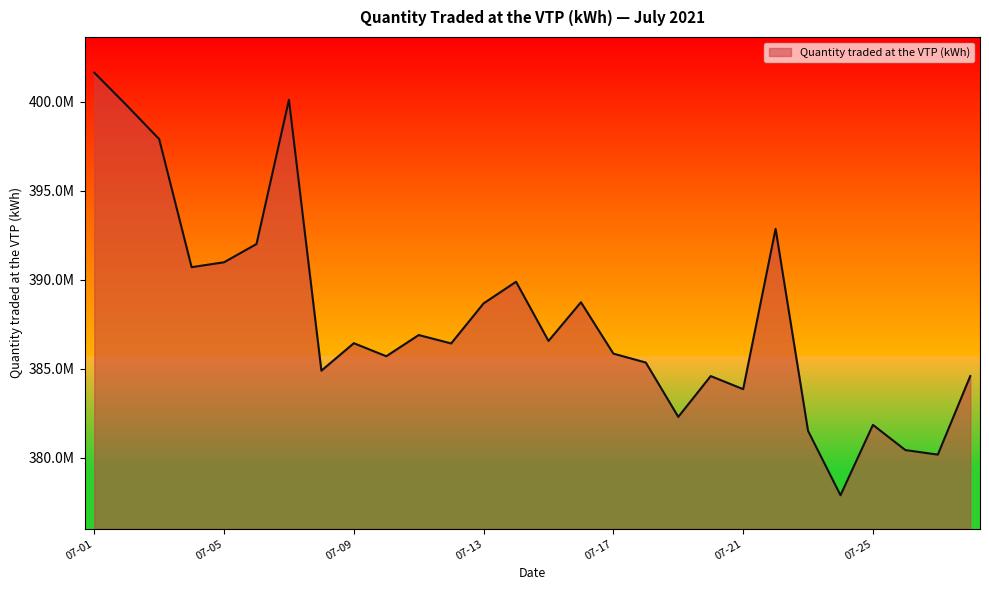

What is the sum of all values?

10858532916.7